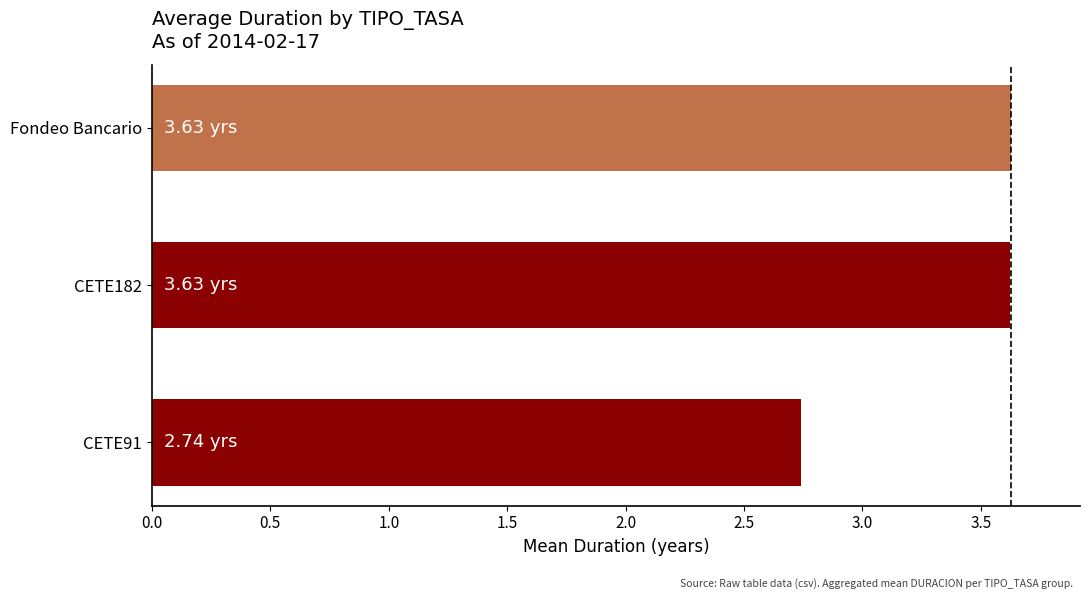

What is the sum of the values at Fondeo Bancario and CETE91?

6.4